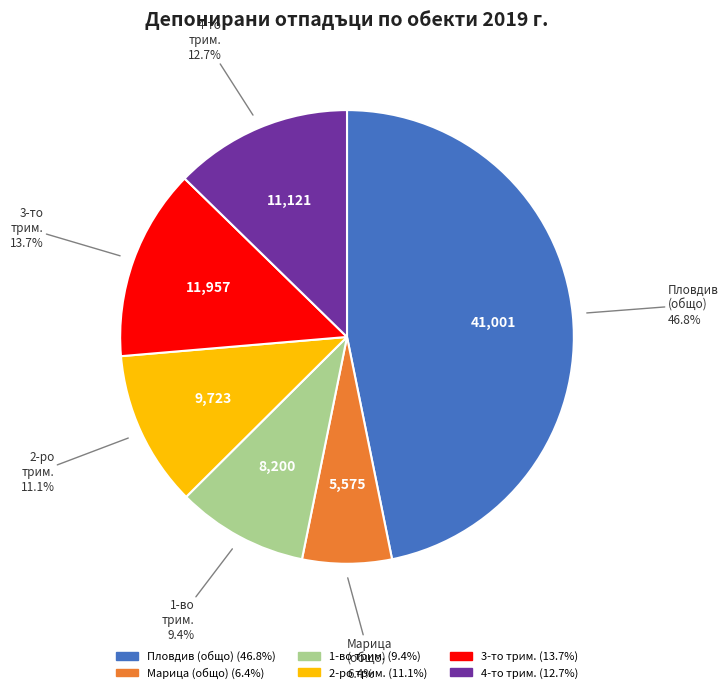

How much of the chart is everything except 3-то трим.?

86.3%